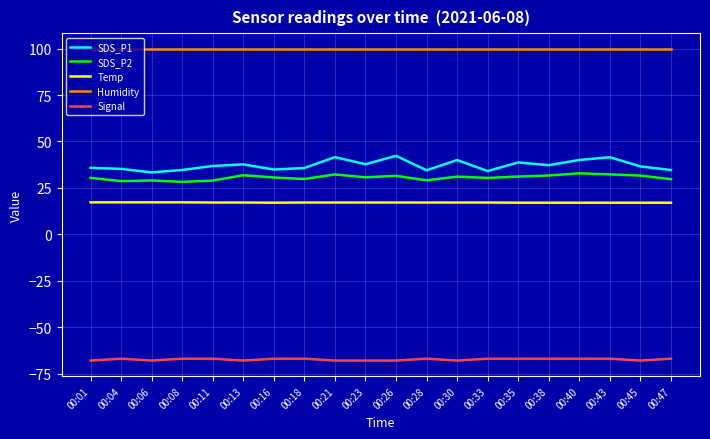

True or false: Humidity and Signal cross at least once.

False